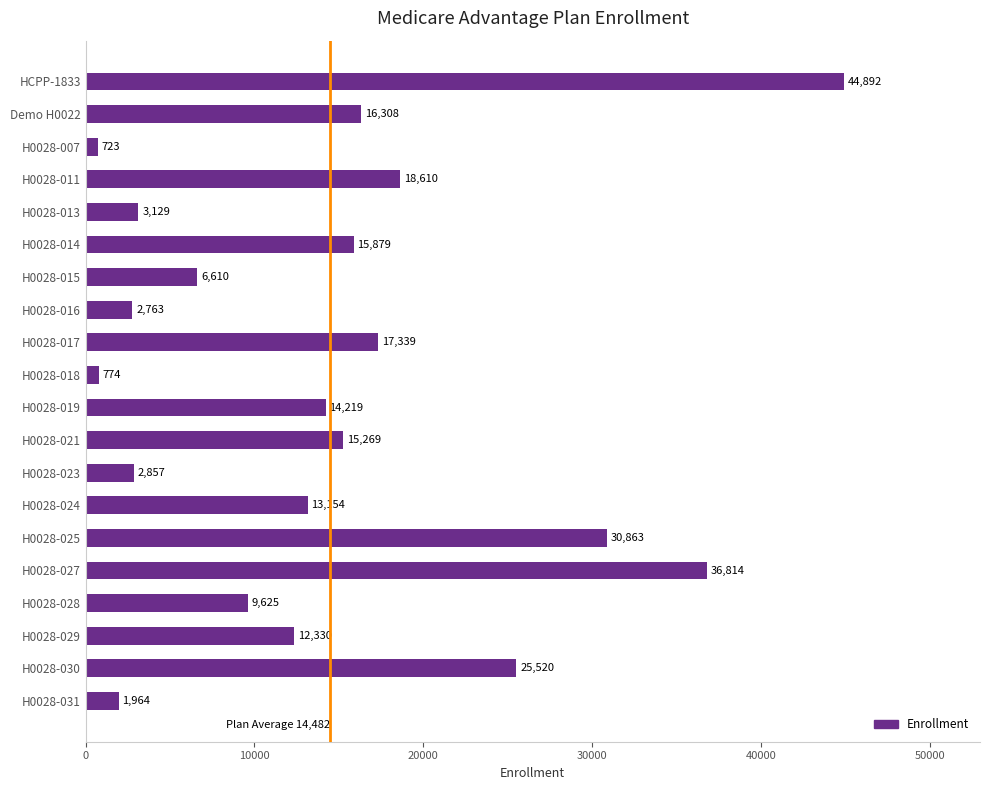

True or false: the data shows 965 at H0028-023.

False